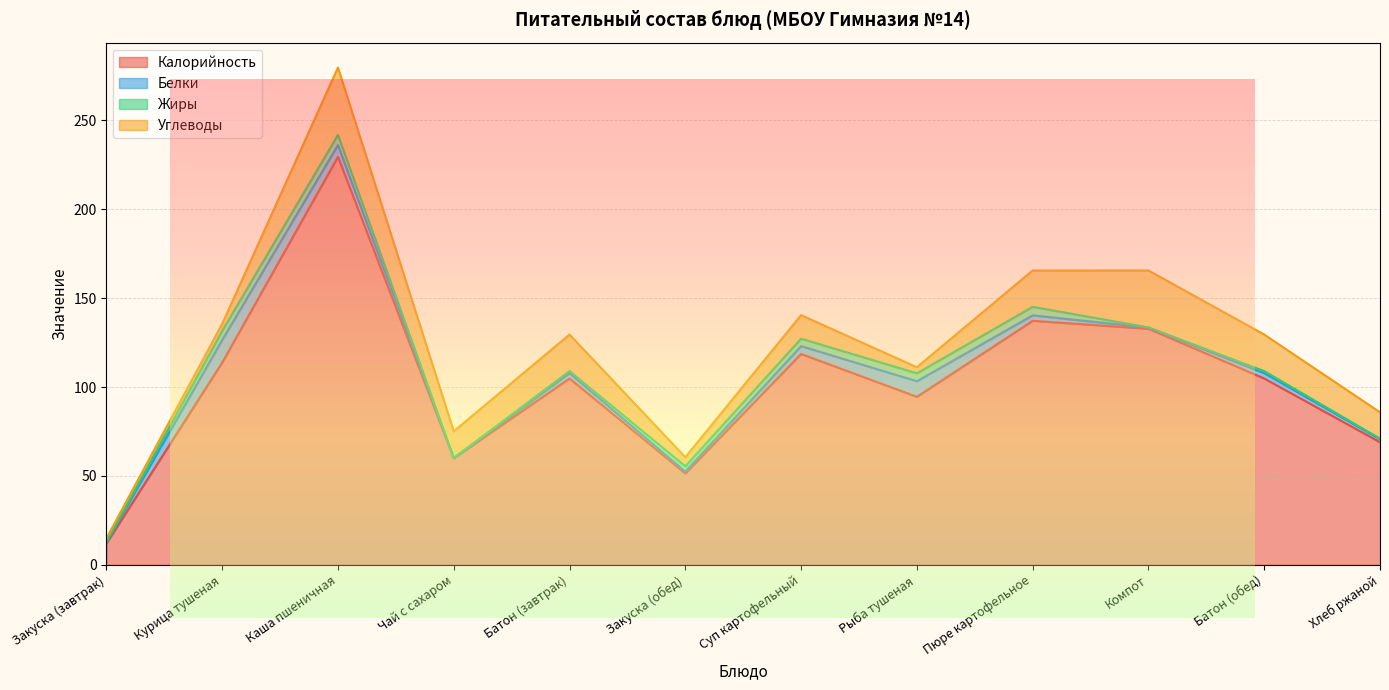

What is the value of the Жиры point at the 6th from the left?

3.0